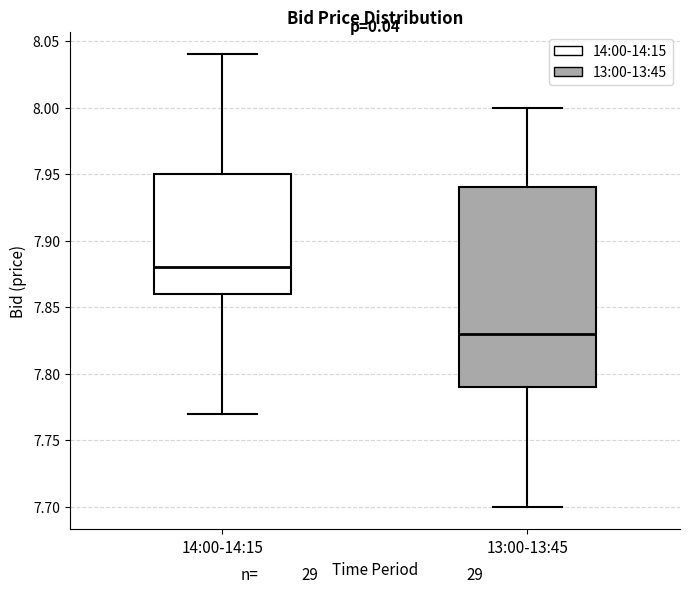

Reading left to right, transcribe this box plot: for each box, give where its median line is, the range the box spans, and where its two whiskers end, as read against the y-axis. The values are not printed on the chart, so give them approximately, as read against the axis.

14:00-14:15: median 7.88, box 7.86 to 7.95, whiskers 7.77 to 8.04
13:00-13:45: median 7.83, box 7.79 to 7.94, whiskers 7.70 to 8.00